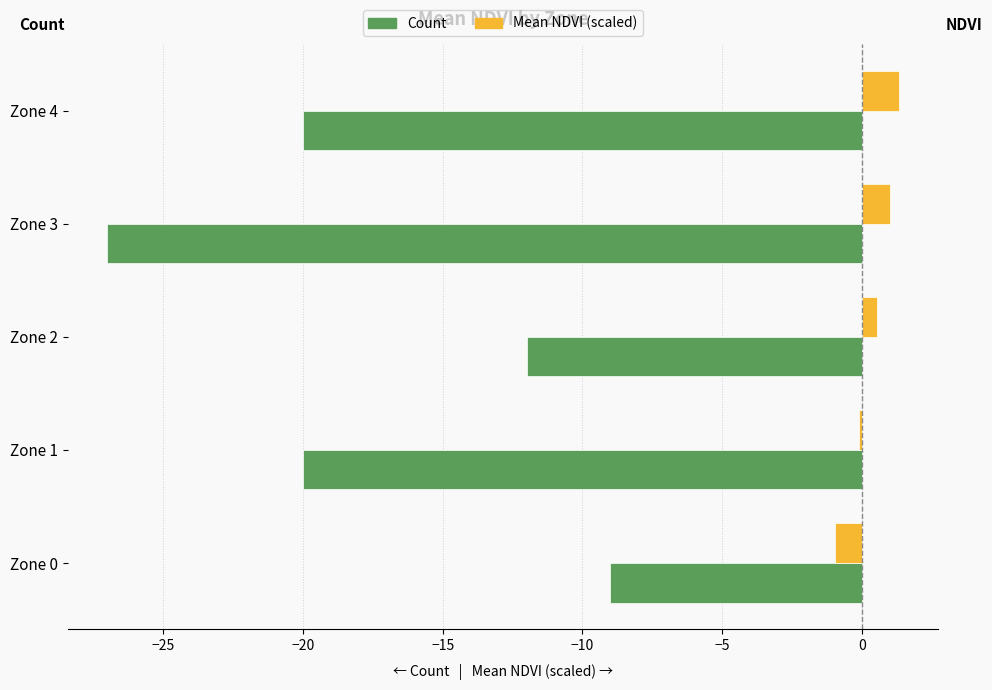

What is the maximum value shown in the chart?

1.3